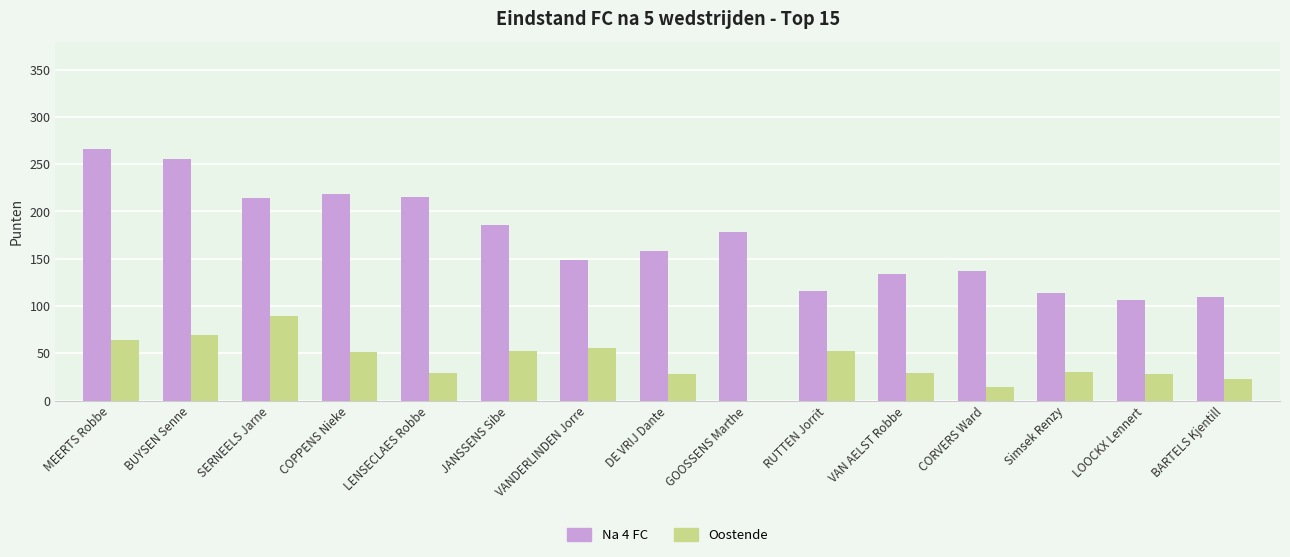

Is the value of Na 4 FC at VAN AELST Robbe greater than the value of Oostende at RUTTEN Jorrit?

Yes